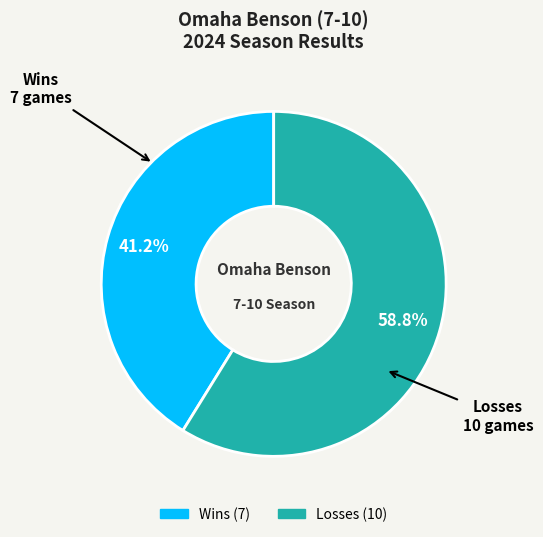

True or false: Losses accounts for 59% of the total.

True